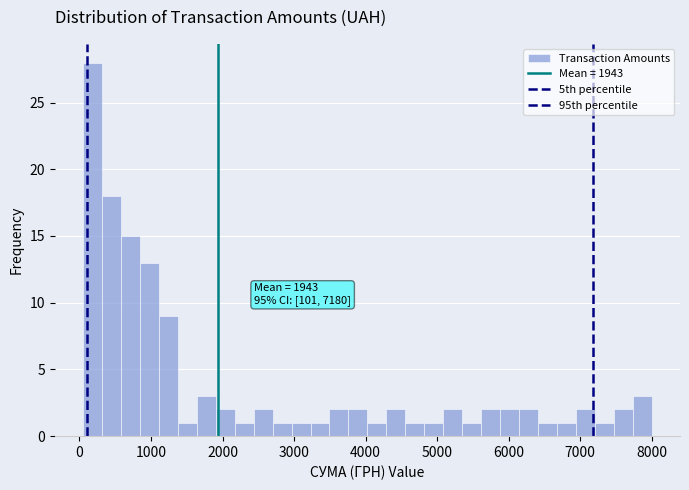

Read against the x-axis, roughly where is the centre of the tallest bar?

200